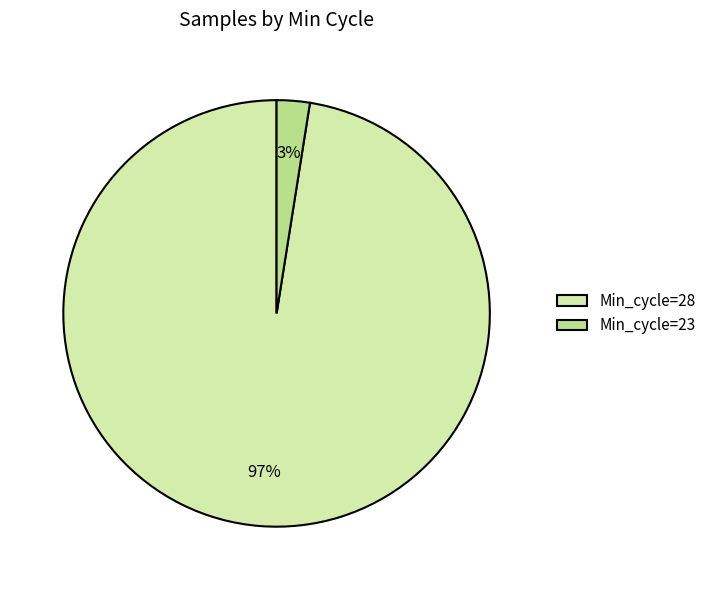

Does Min_cycle=23 account for over 50% of the chart?

No